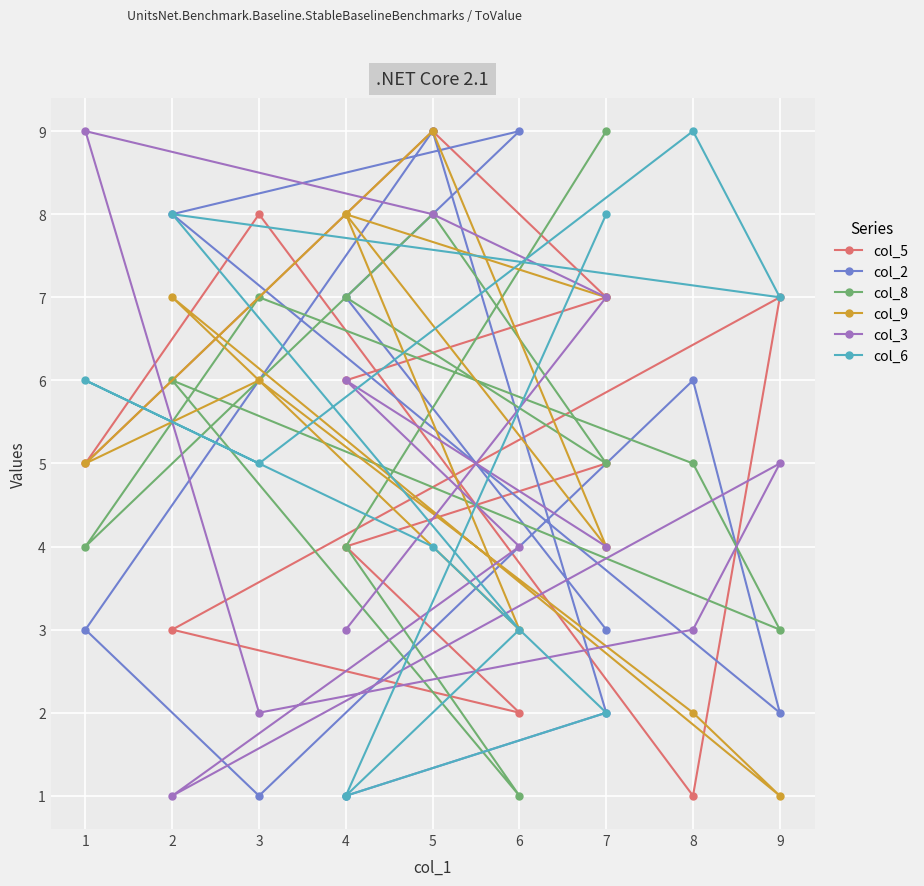

What is the lowest value of the col_6 series?

1